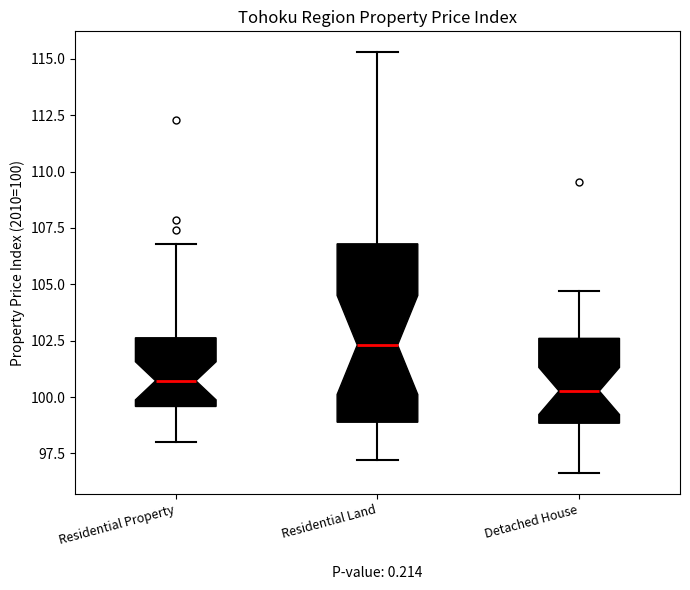

Where is the lower edge of the box for Residential Property on the y-axis? The values are not printed on the chart, so give them approximately, as read against the axis.

99.5